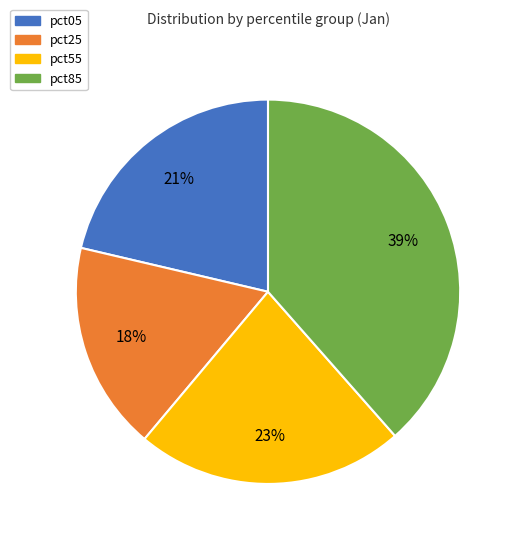

To the nearest percent, what is the average slice percentage?

25%